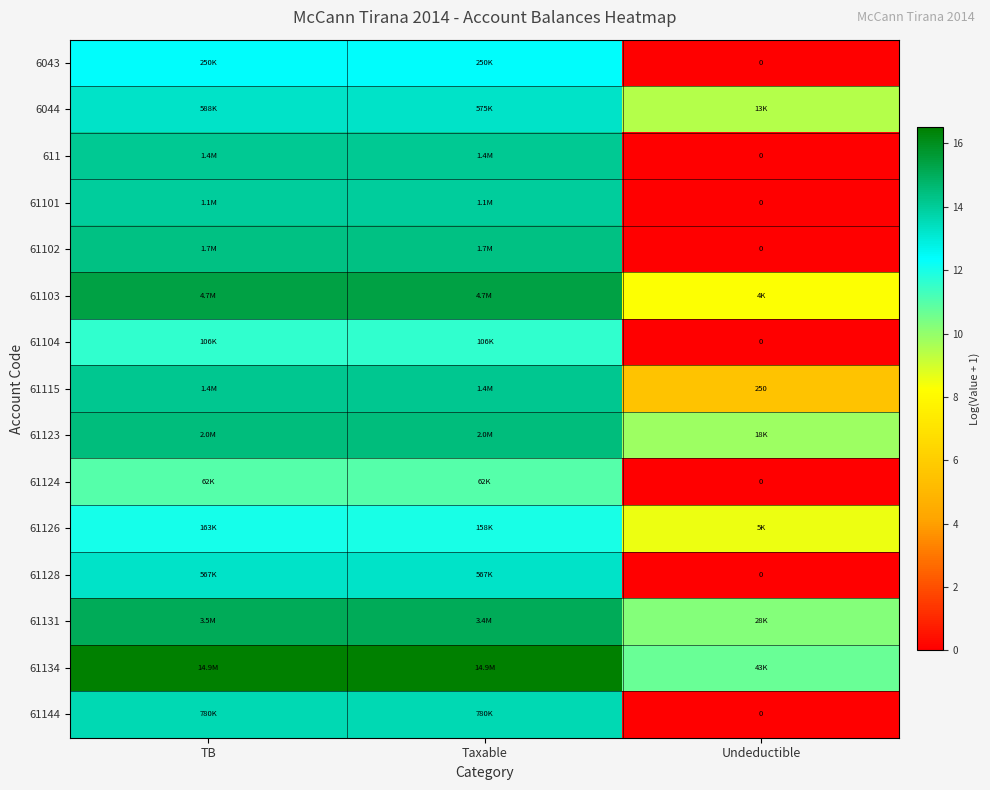

What is the average value of the 61128 series?

8.8